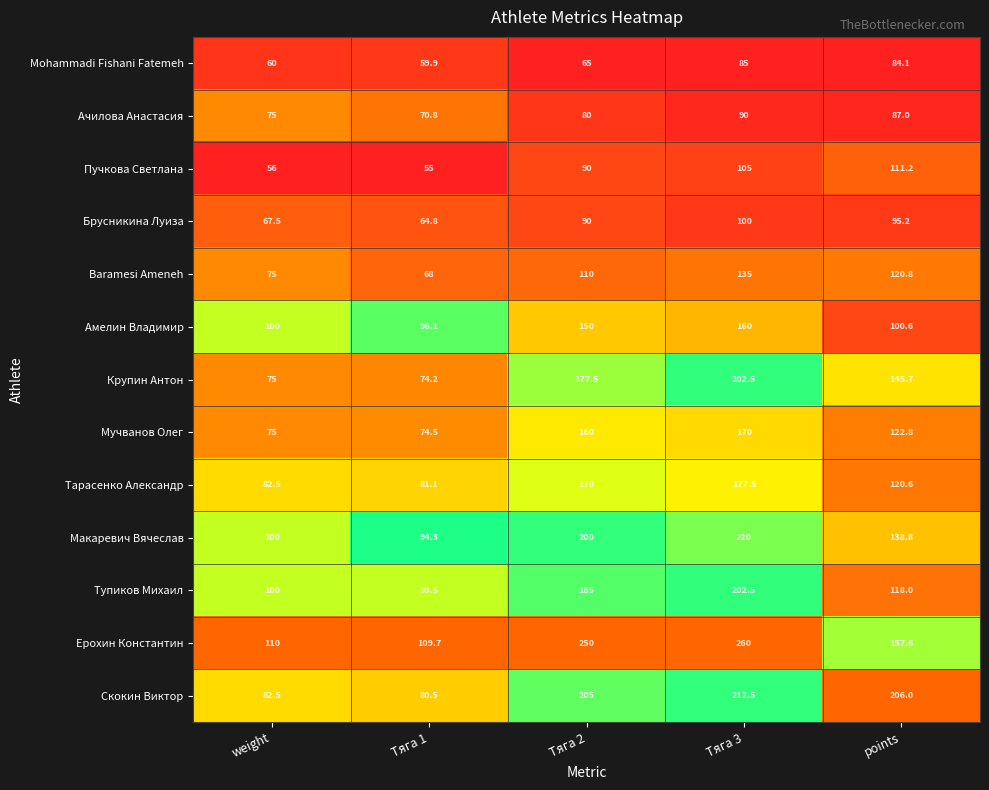

What is the smallest value displayed?

55.0